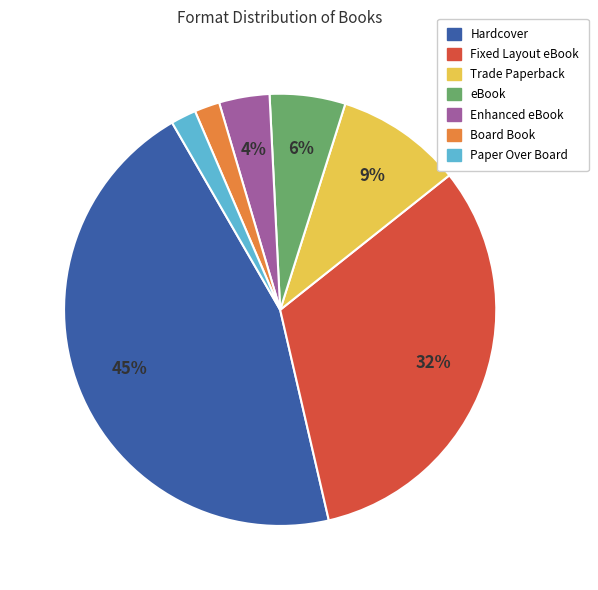

To the nearest percent, what is the combined percentage of eBook and Hardcover?

51%